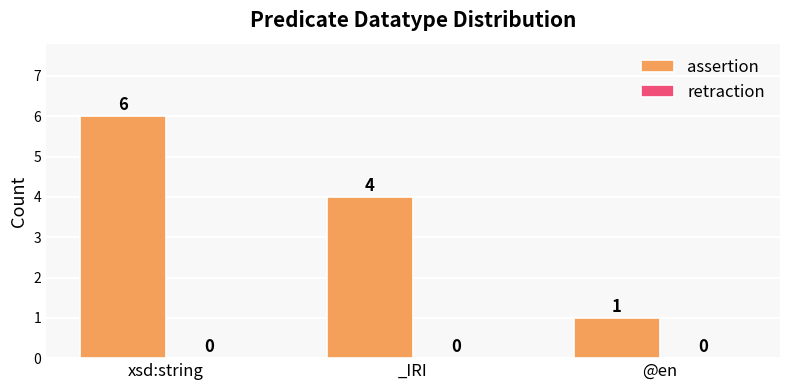

The chart shows a value of 6 at xsd:string. True or false?

True